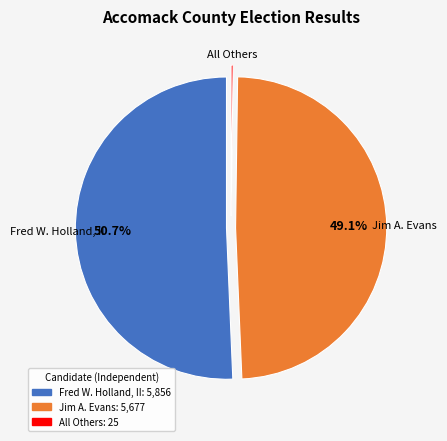

Approximately how many times larger is the value at Fred W. Holland, II compared to Jim A. Evans?

1.0